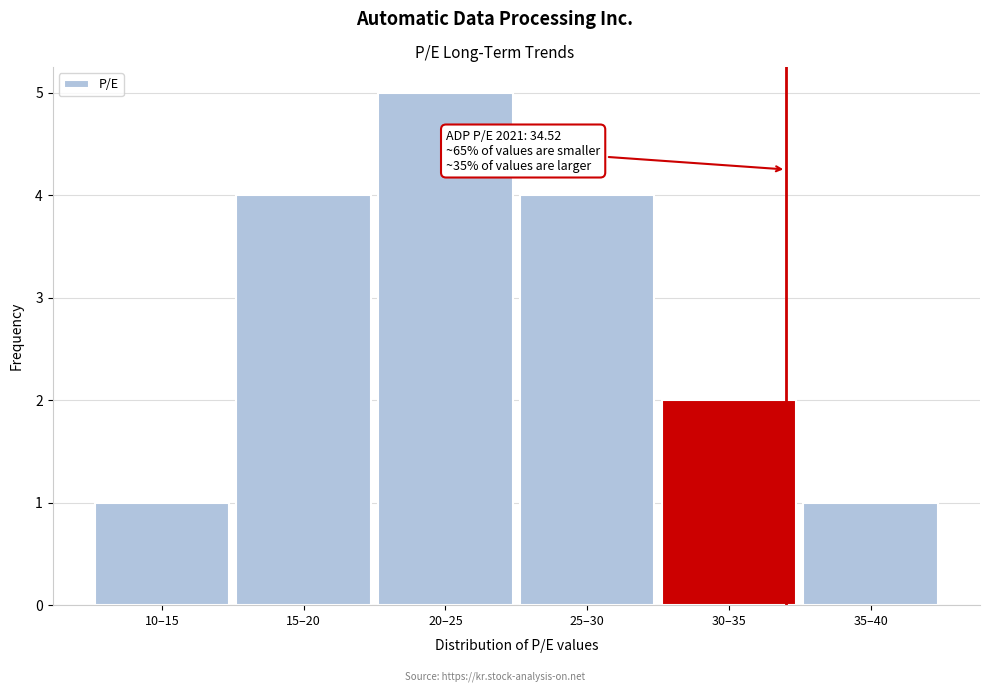

Reading left to right, extract all data points from this chart.

10–15=1	15–20=4	20–25=5	25–30=4	30–35=2	35–40=1